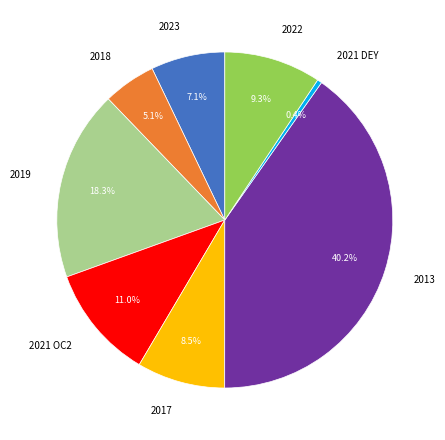

Count the number of slices in the pie.

8